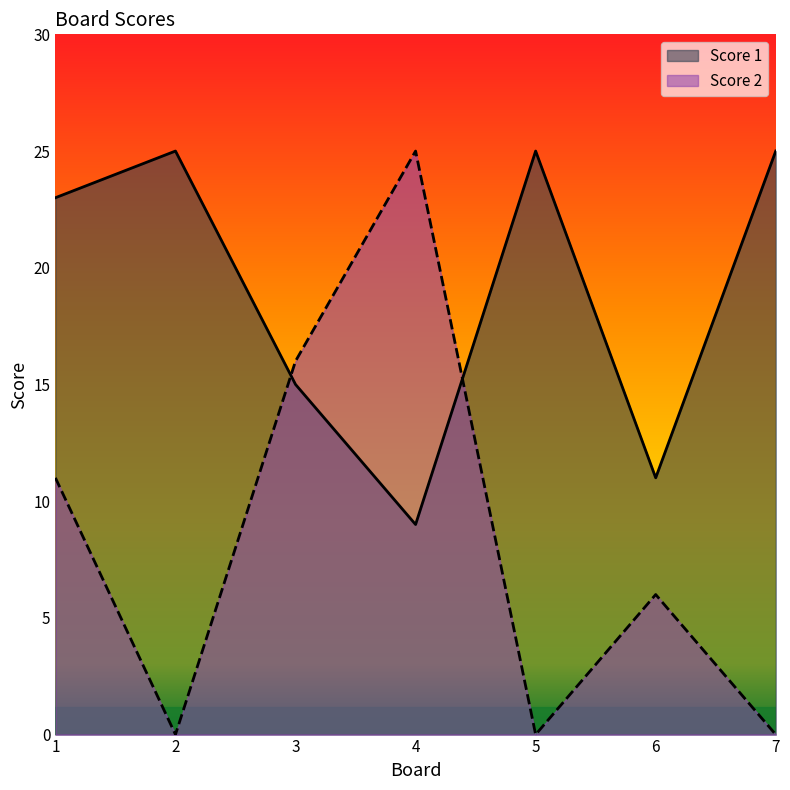

What is the difference between the maximum and minimum values in the Score 1 series?

16